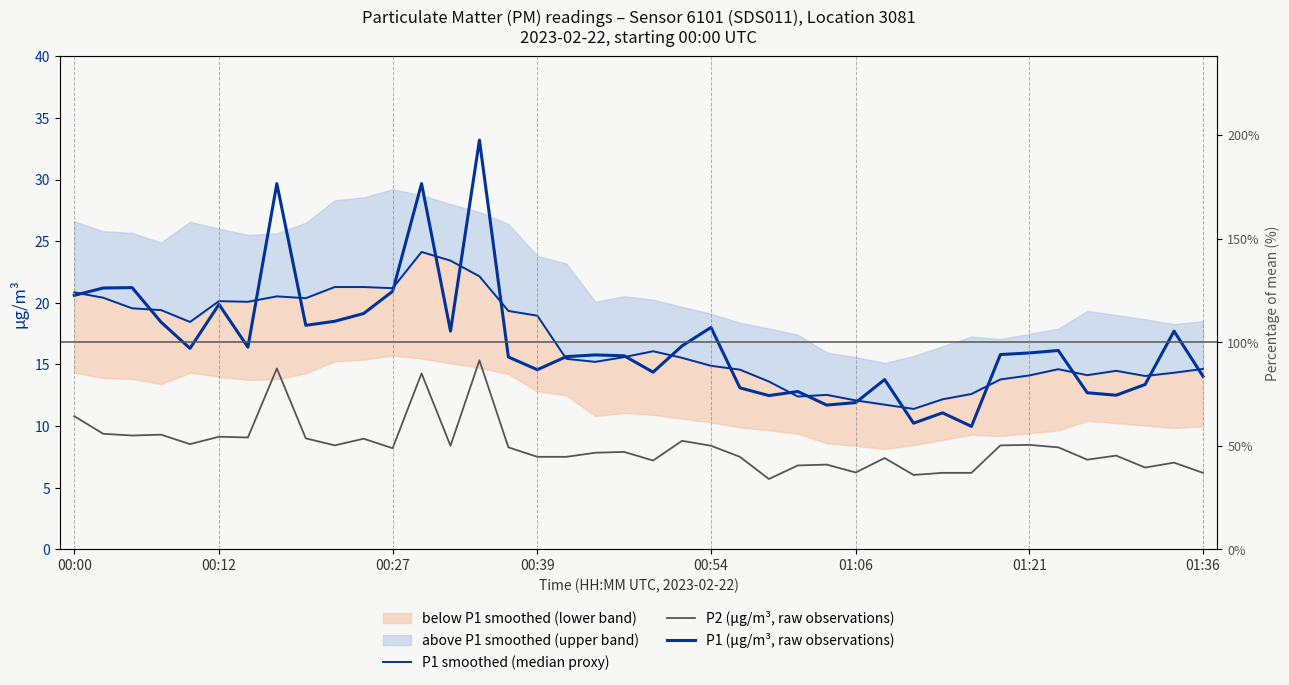

True or false: P2 (µg/m³, raw observations) and P1 (µg/m³, raw observations) cross at least once.

False